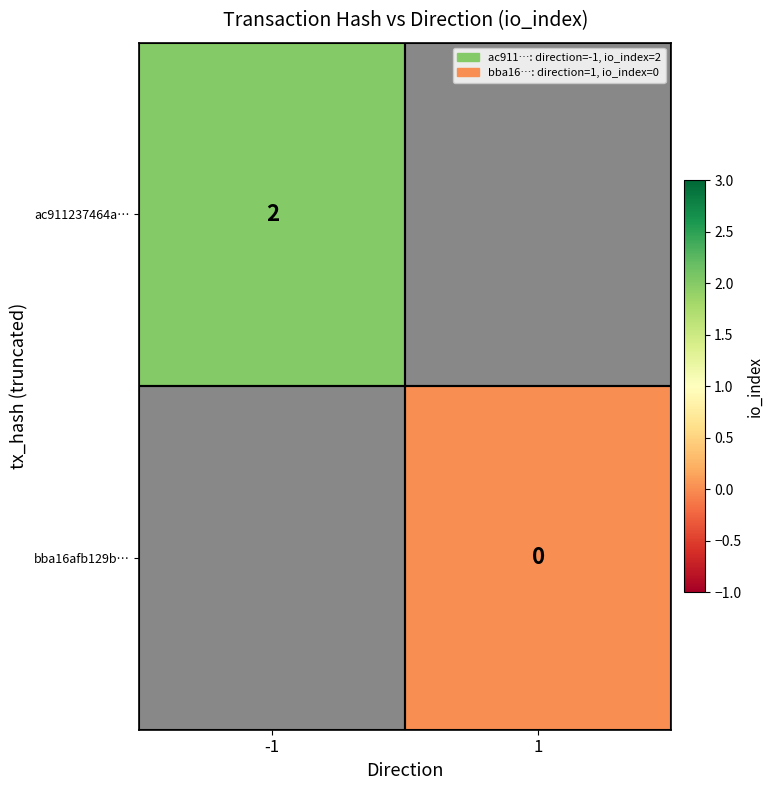

Which category has the highest value in the bba16afb129b… series?

-1